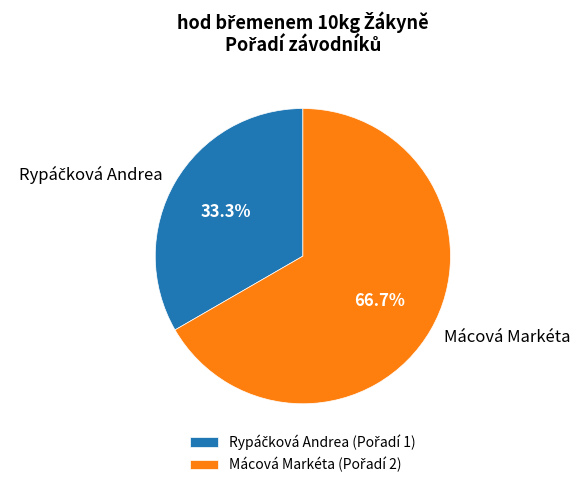

How much of the chart is everything except Mácová Markéta?

33.3%